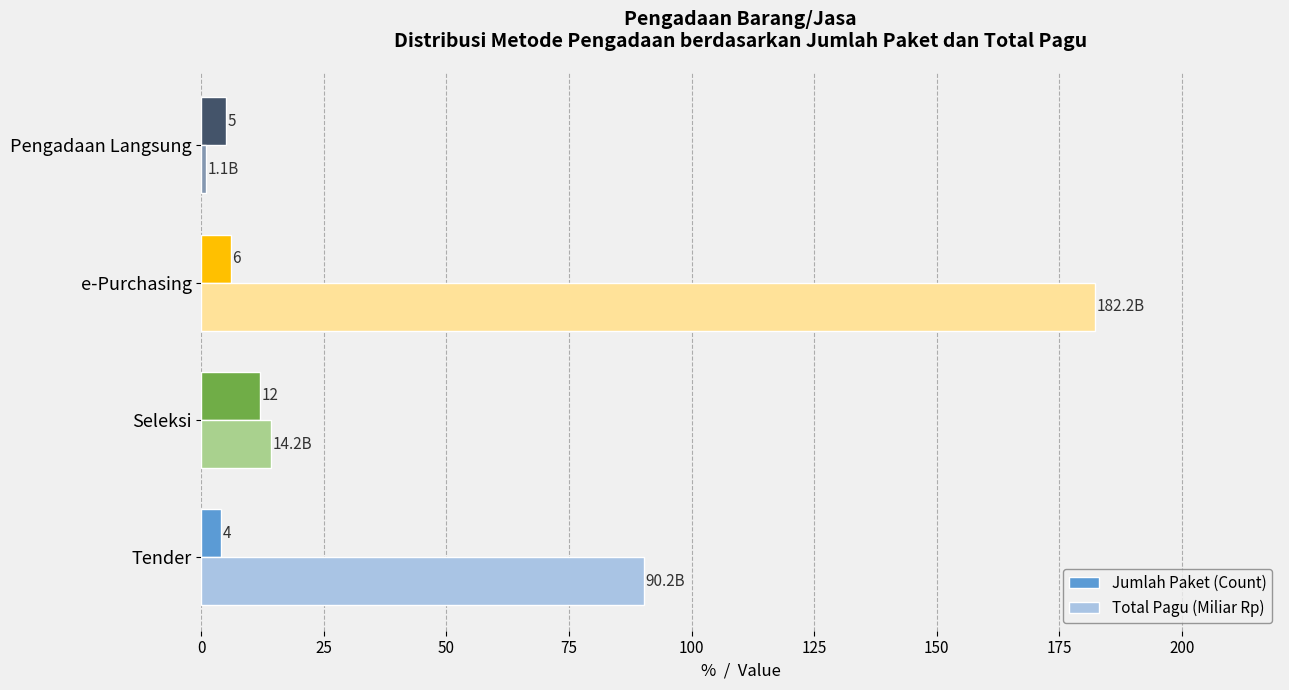

What is the sum of the Jumlah Paket (Count) values at Tender and Pengadaan Langsung?

9.0